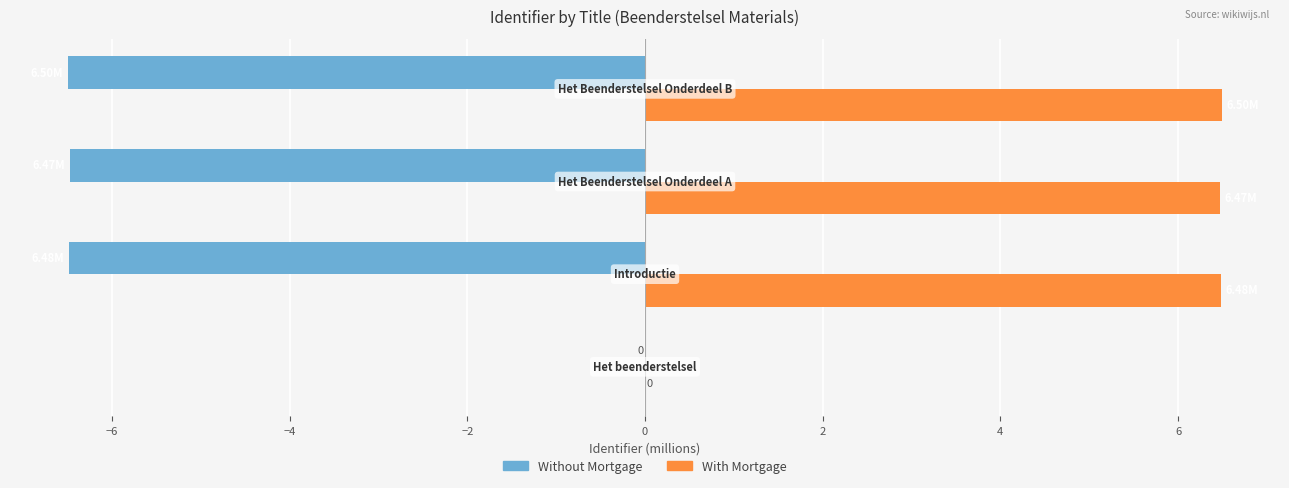

Which series has the largest total across all categories?

With Mortgage